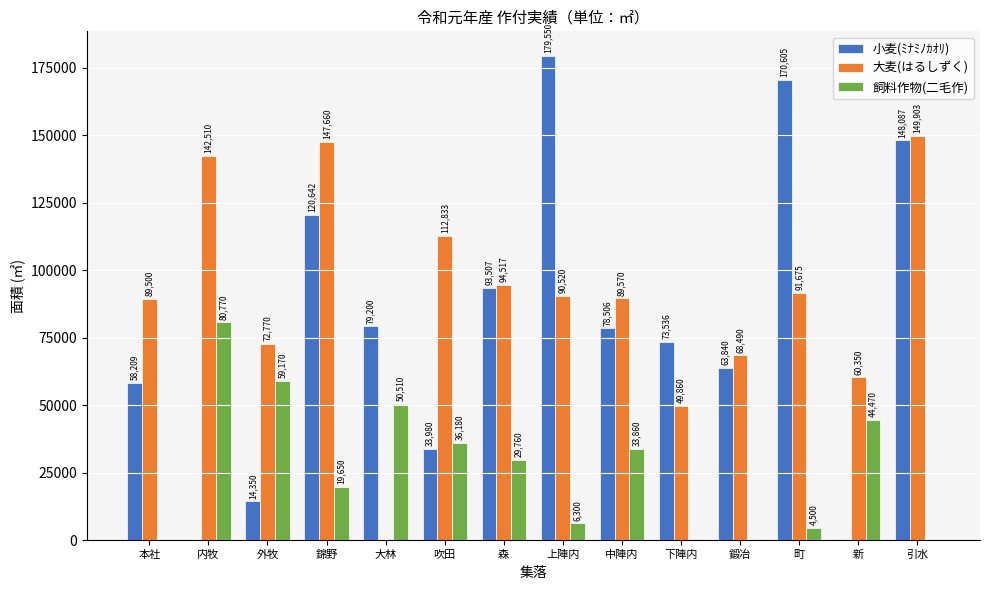

True or false: 飼料作物(二毛作) has a value of 6300 at 上陣内.

True